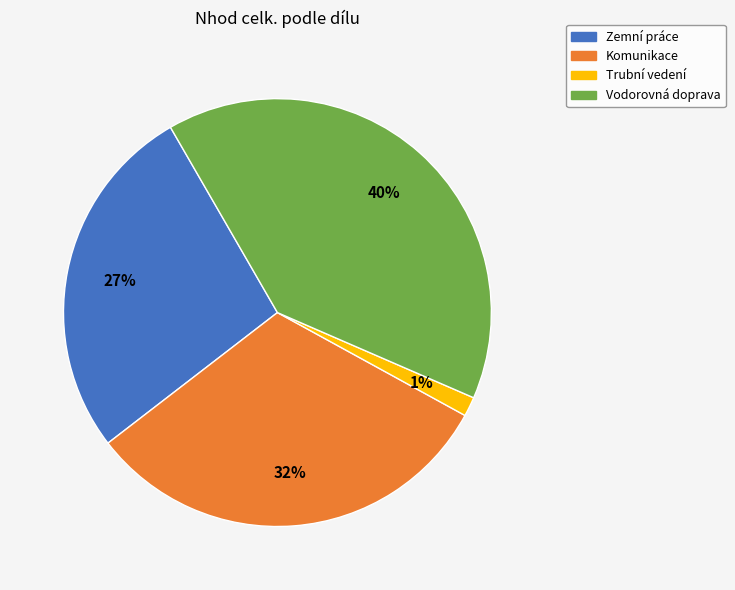

Do Komunikace and Vodorovná doprava together represent more than half of the pie?

Yes